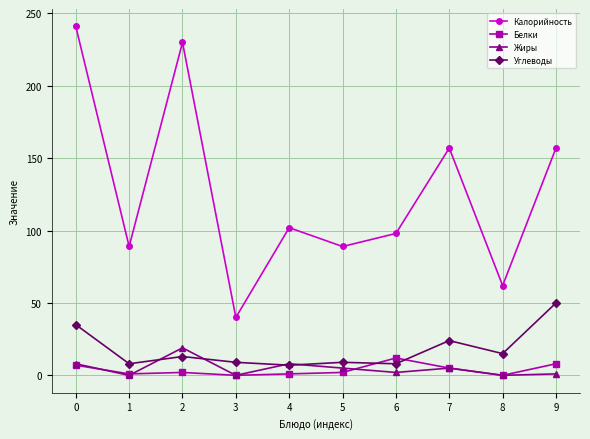

At which category does Калорийность reach its first local peak?

2